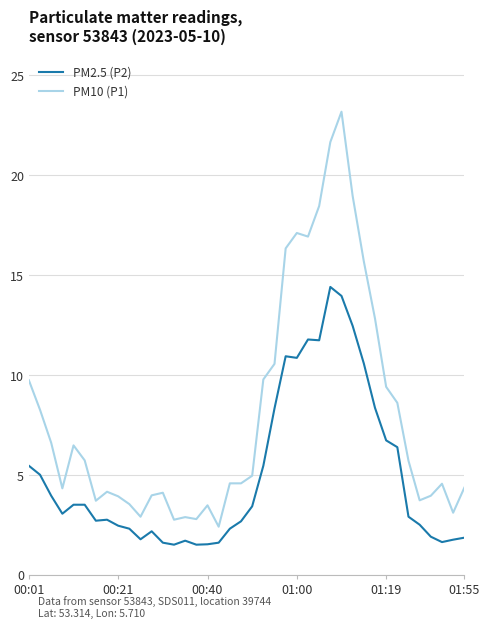

What is the maximum value shown in the chart?

23.2